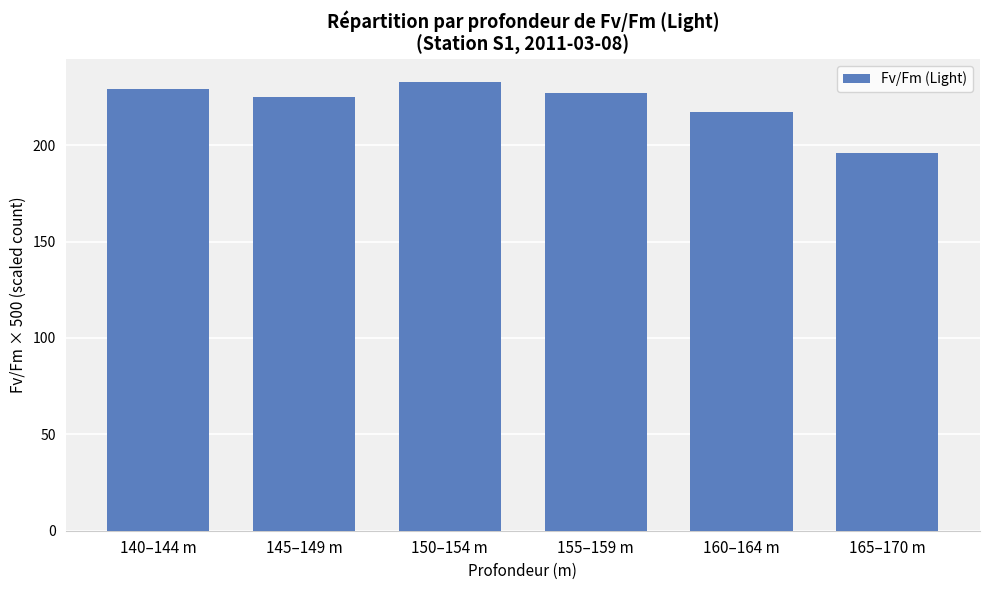

List the labels in order of value, largest first.

150–154 m, 140–144 m, 155–159 m, 145–149 m, 160–164 m, 165–170 m